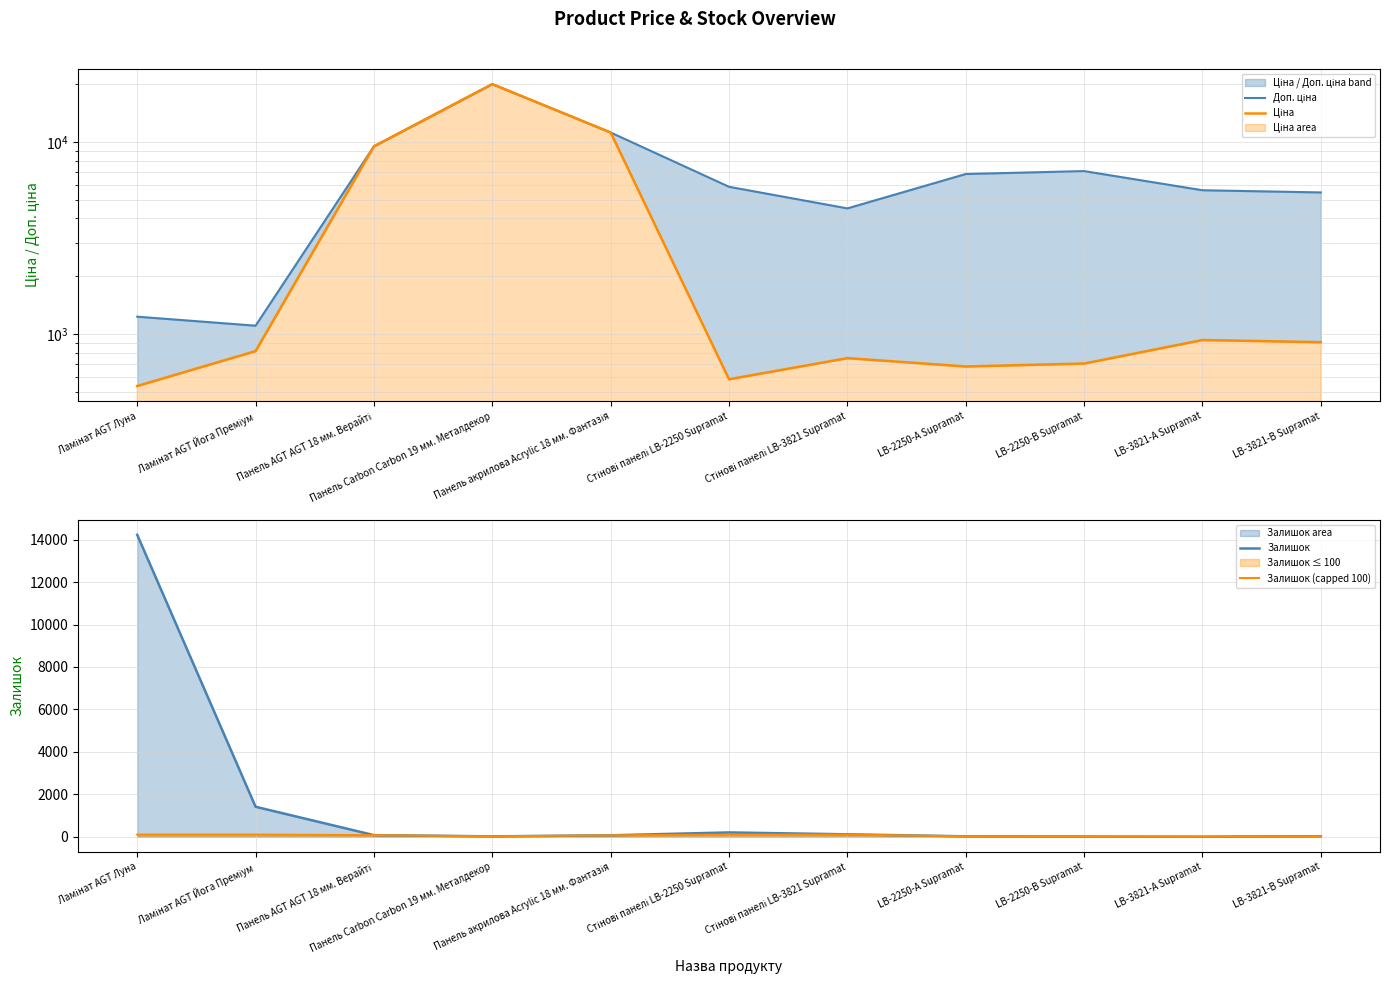

What is the label of the 1st point from the left?

Ламінат AGT Луна